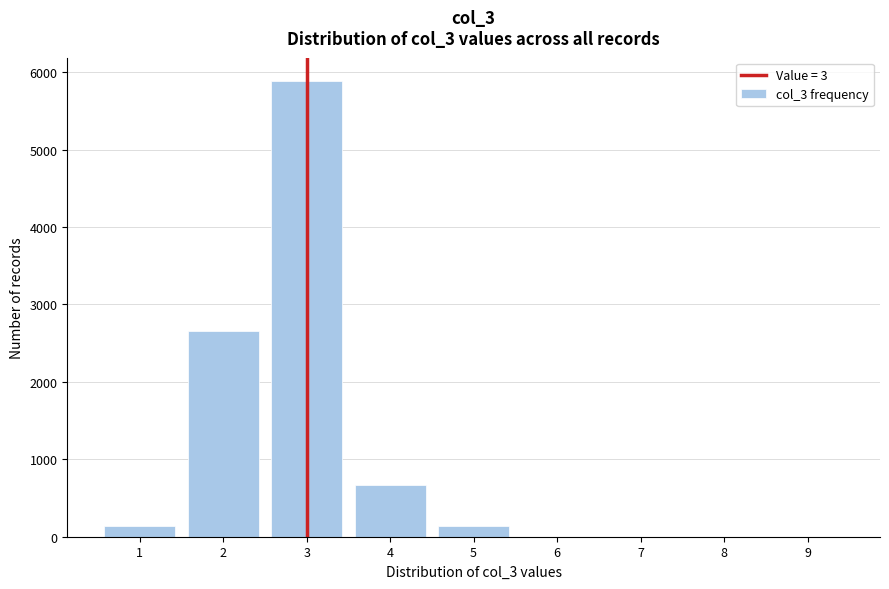

Reading left to right, transcribe this chart: for each bar, give the range it covers on the x-axis and its height. The values are not printed on the chart, so give them approximately, as read against the axis.

0.5 to 1.5: 100
1.5 to 2.5: 2700
2.5 to 3.5: 5900
3.5 to 4.5: 700
4.5 to 5.5: 100
5.5 to 6.5: 0
6.5 to 7.5: 0
7.5 to 8.5: 0
8.5 to 9.5: 0